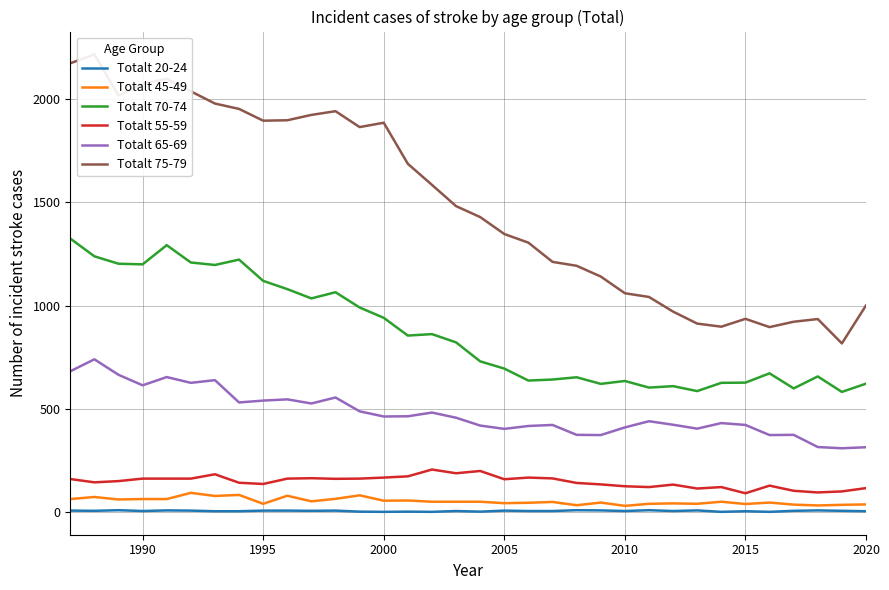

True or false: Totalt 55-59 and Totalt 45-49 intersect in this chart.

False